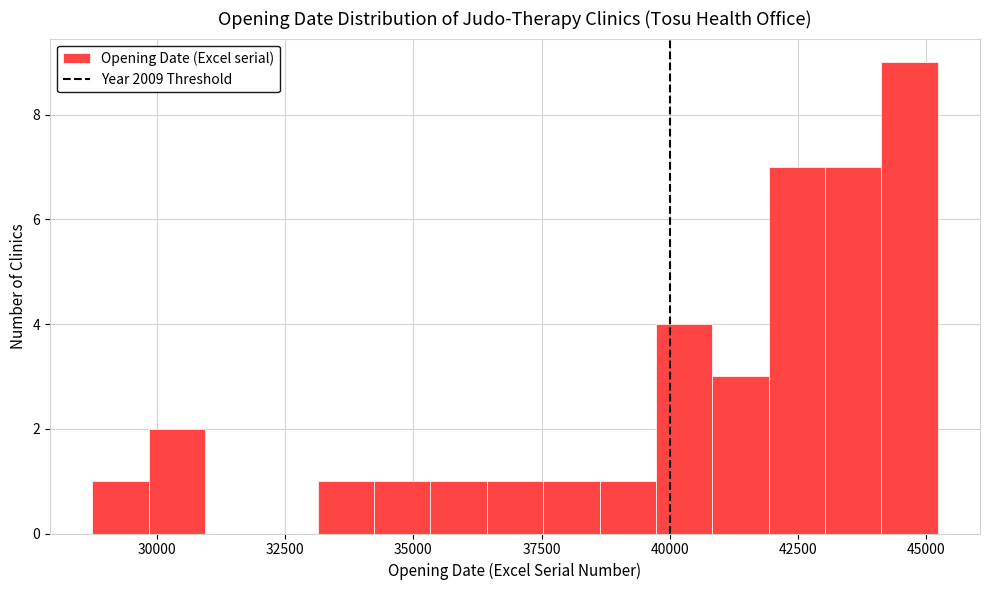

Read against the x-axis, roughly where is the centre of the tallest bar?

44500